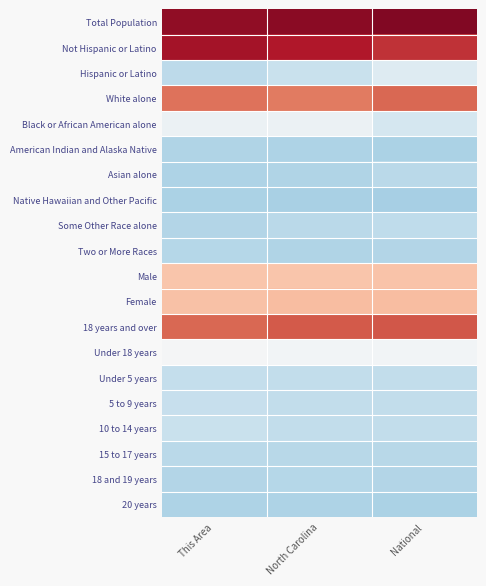

At which category is the sum across all series the highest?

This Area